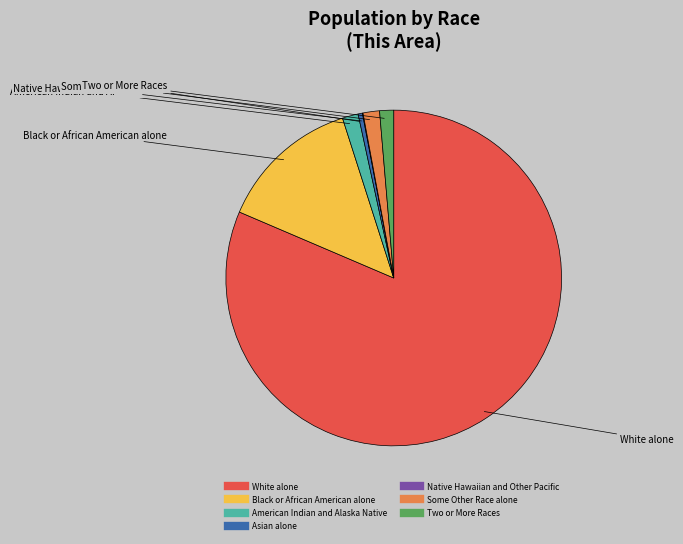

What is the largest slice in the pie chart?

White alone